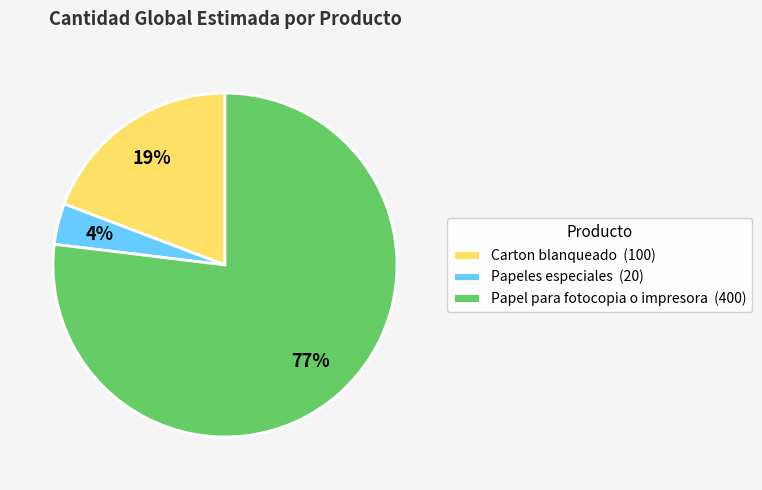

Does any single category account for the majority?

Yes